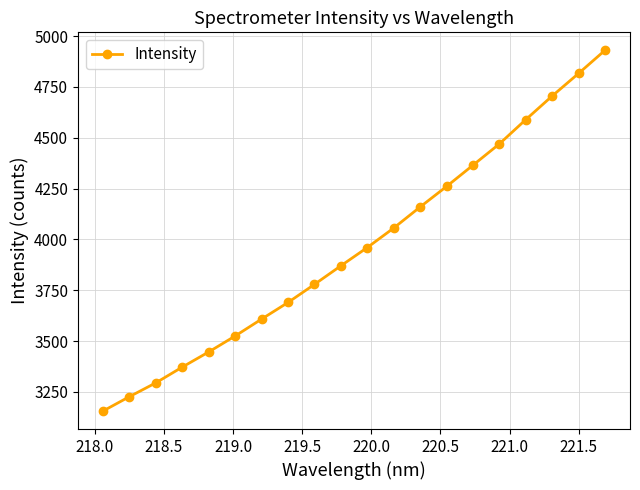

What is the sum of all values?

79278.9